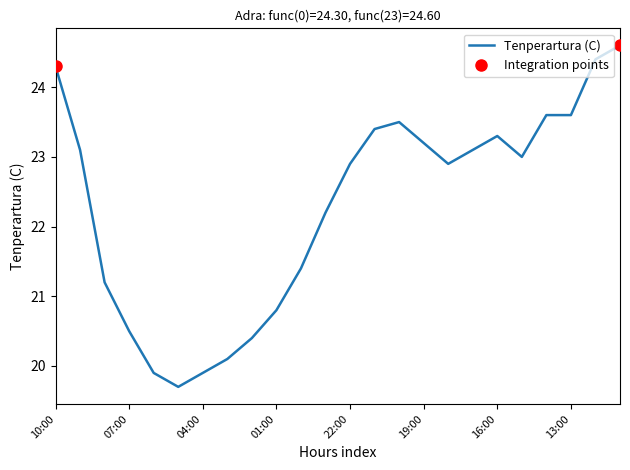

True or false: the data shows 32.9 at 10:00.

False